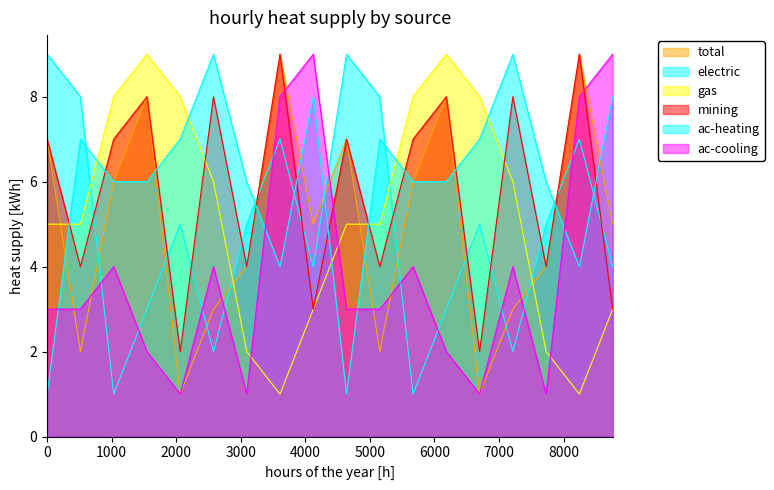

What is the total value across all series at 5?

36